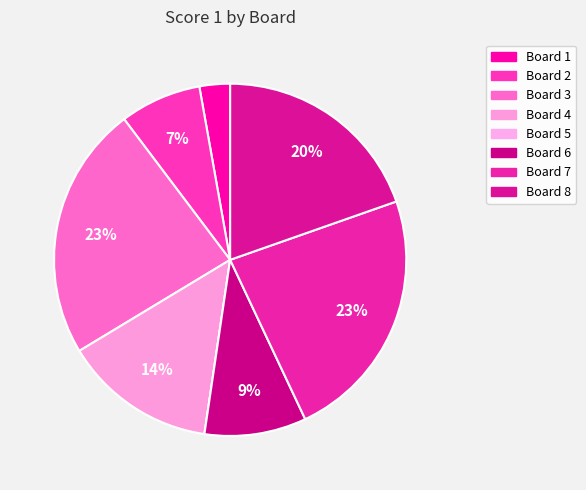

Rank the categories by value from lowest to highest.

Board 5, Board 1, Board 2, Board 6, Board 4, Board 8, Board 3, Board 7